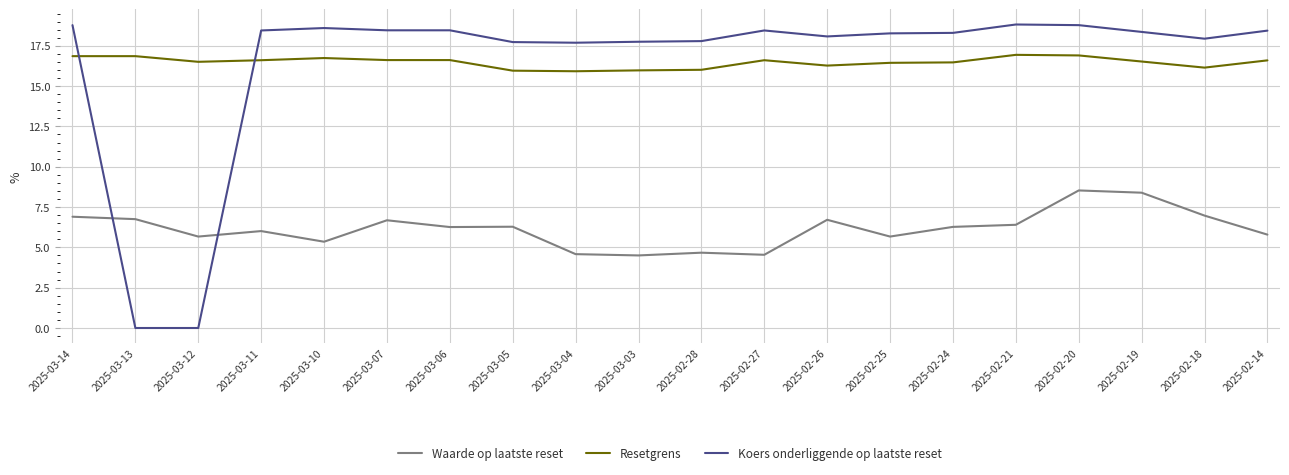

What is the spread (max minus min) of values at 2025-02-21?

12.4